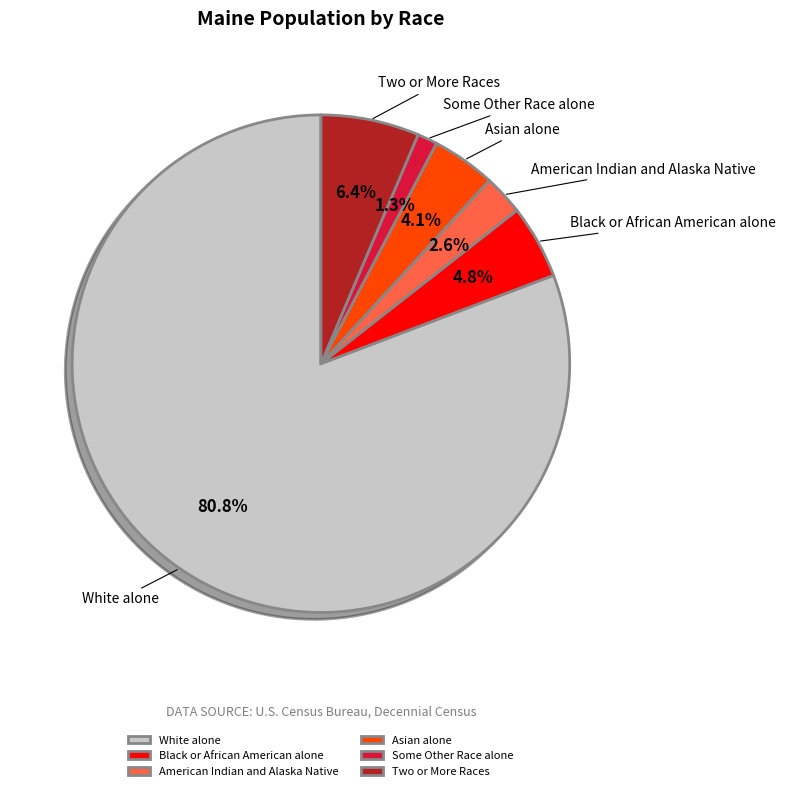

How many slices are in this pie chart?

6